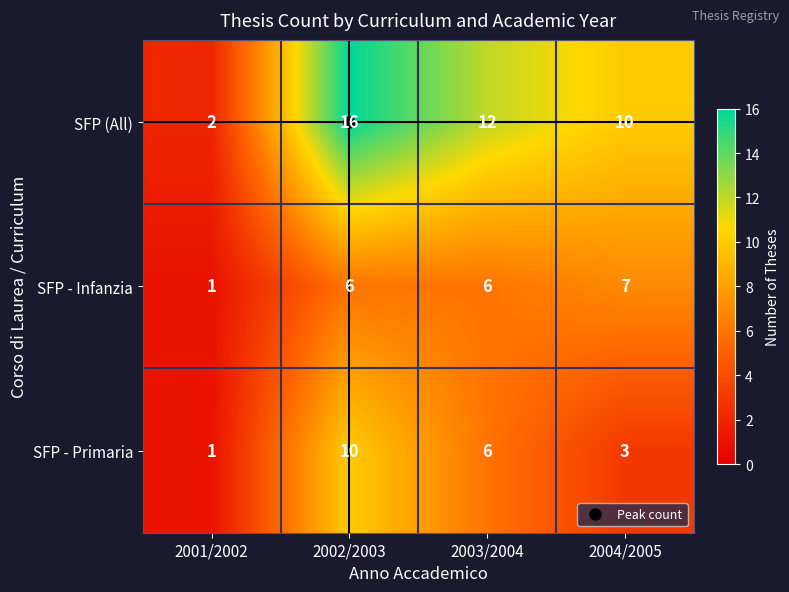

Read the SFP - Infanzia value at 2004/2005.

7